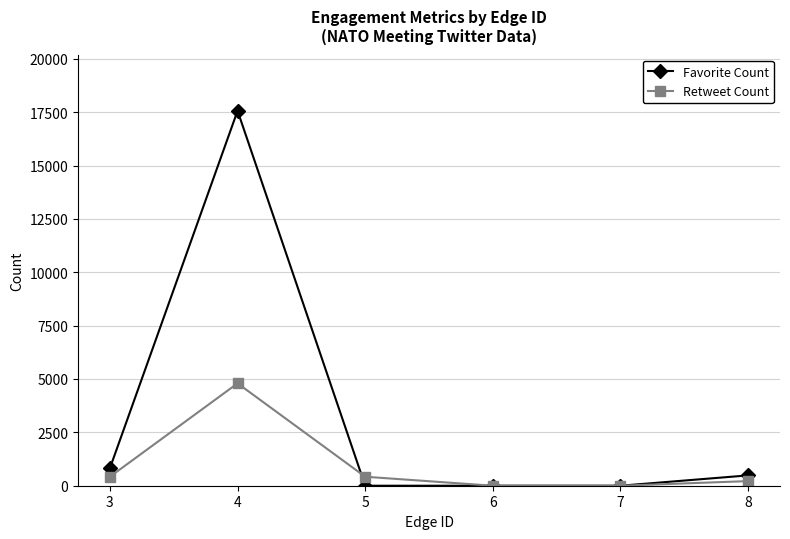

What is the maximum value shown in the chart?

17563